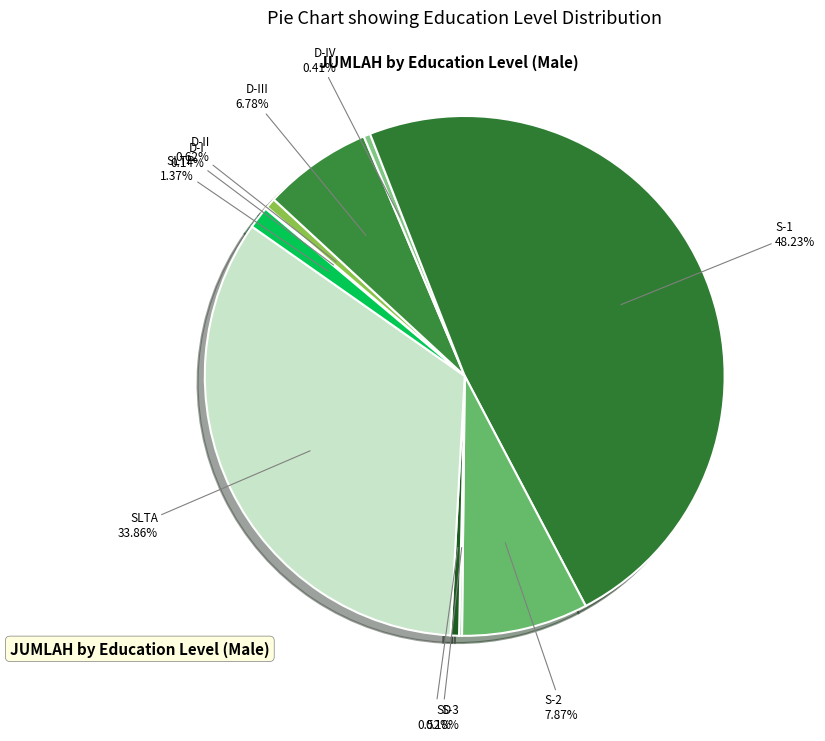

How many segments does this pie chart have?

10